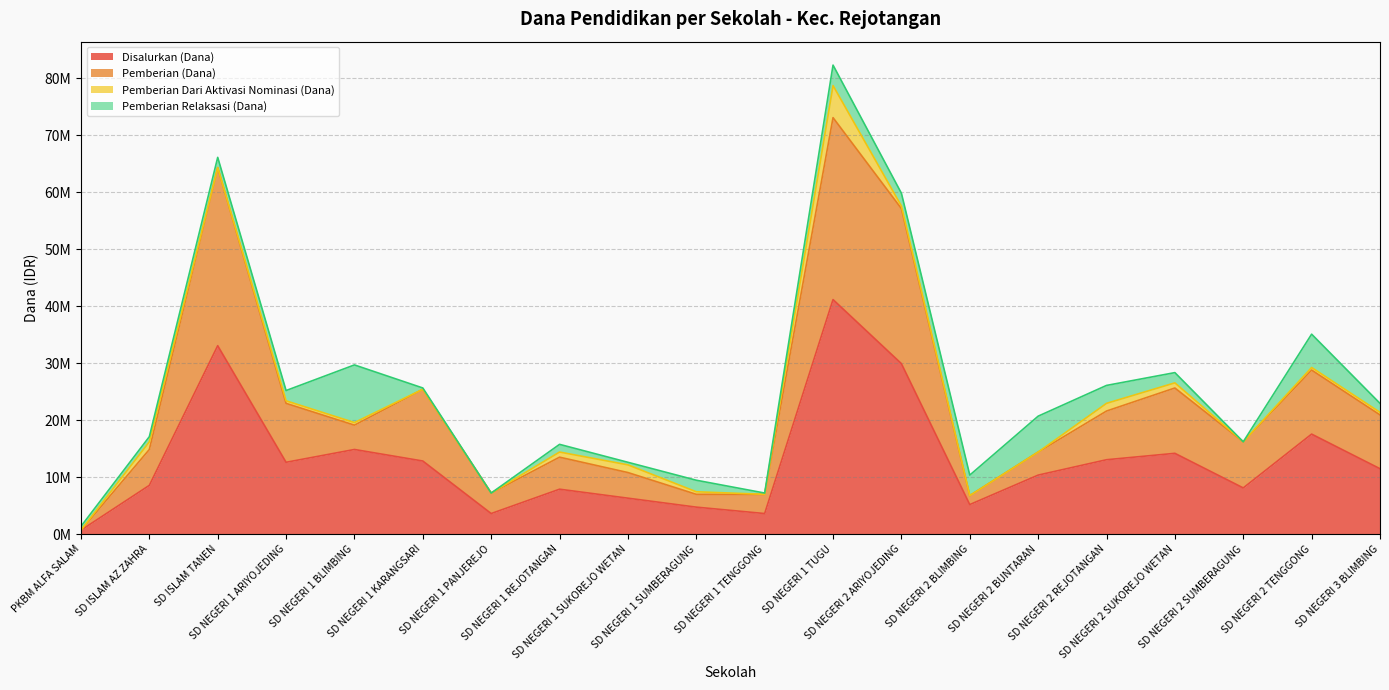

What is the minimum value shown in the chart?

675000